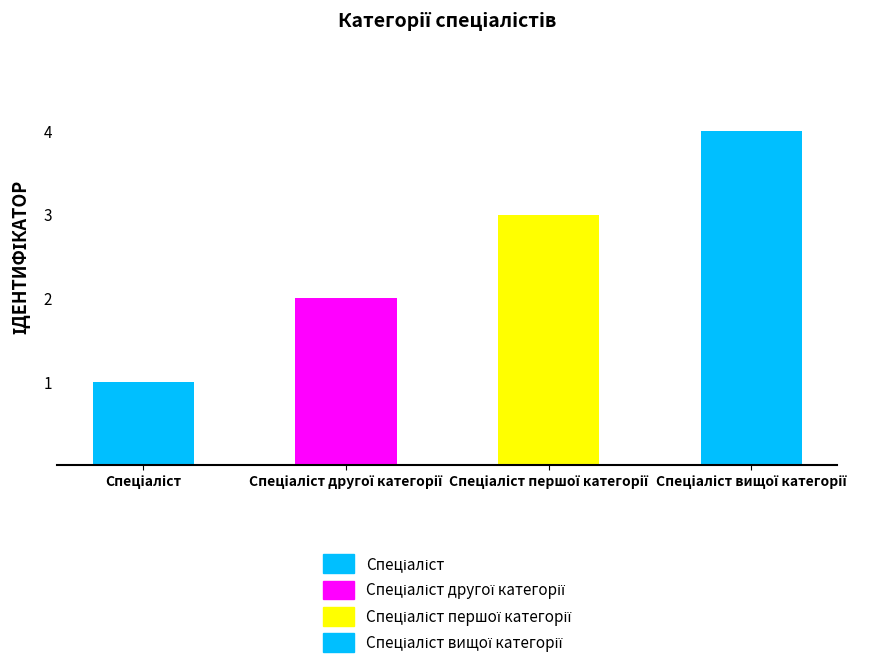

What is the sum of all values?

10